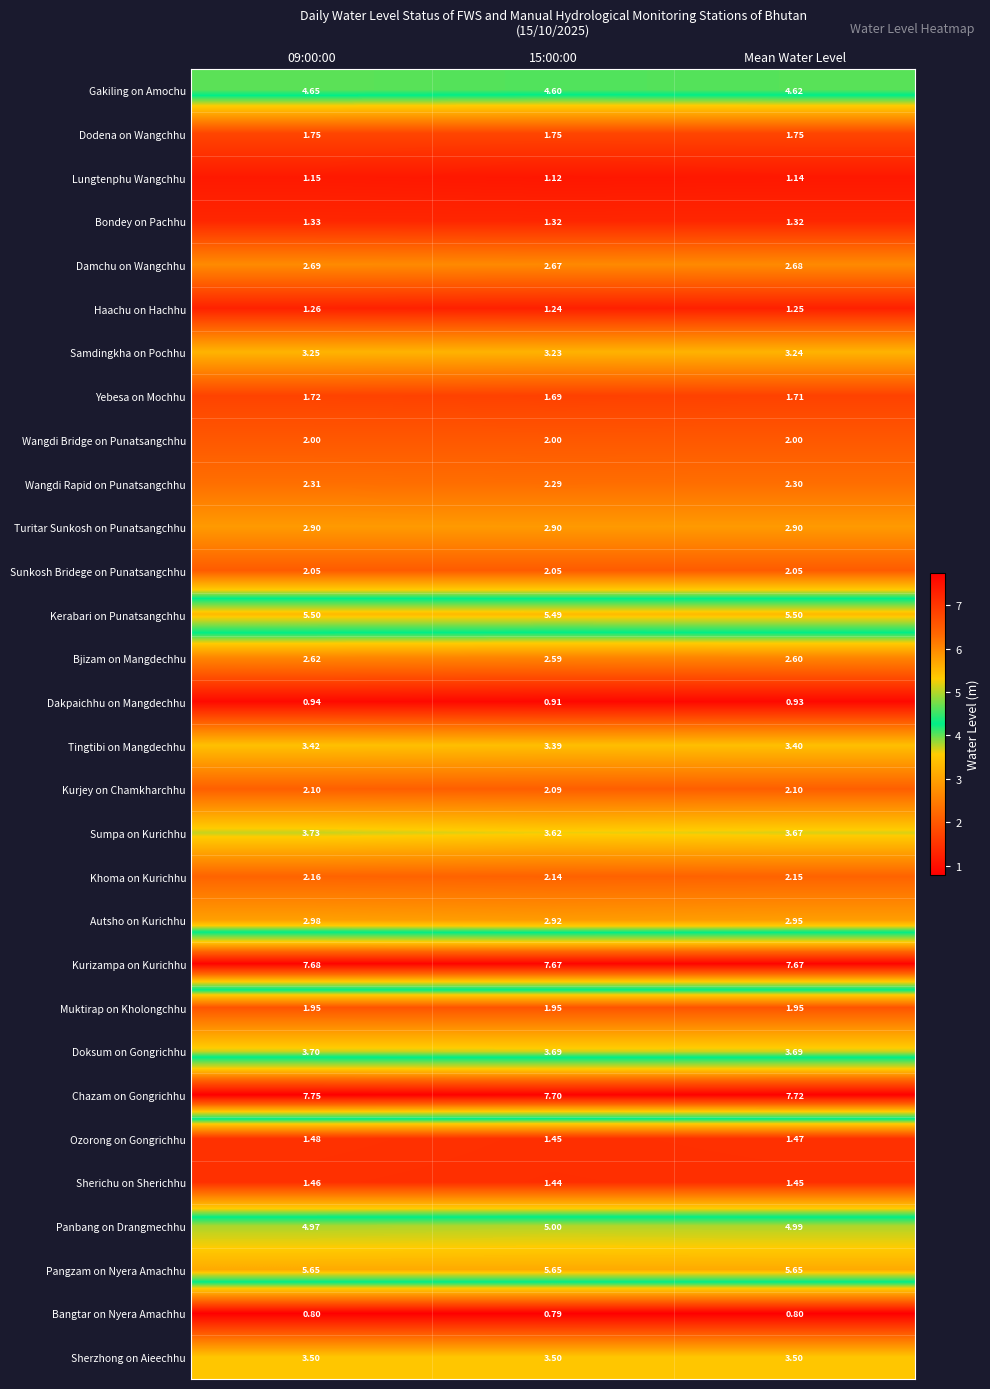

List the series in order of their peak value, highest first.

Chazam on Gongrichhu, Kurizampa on Kurichhu, Pangzam on Nyera Amachhu, Kerabari on Punatsangchhu, Panbang on Drangmechhu, Gakiling on Amochu, Sumpa on Kurichhu, Doksum on Gongrichhu, Sherzhong on Aieechhu, Tingtibi on Mangdechhu, Samdingkha on Pochhu, Autsho on Kurichhu, Turitar Sunkosh on Punatsangchhu, Damchu on Wangchhu, Bjizam on Mangdechhu, Wangdi Rapid on Punatsangchhu, Khoma on Kurichhu, Kurjey on Chamkharchhu, Sunkosh Bridege on Punatsangchhu, Wangdi Bridge on Punatsangchhu, Muktirap on Kholongchhu, Dodena on Wangchhu, Yebesa on Mochhu, Ozorong on Gongrichhu, Sherichu on Sherichhu, Bondey on Pachhu, Haachu on Hachhu, Lungtenphu Wangchhu, Dakpaichhu on Mangdechhu, Bangtar on Nyera Amachhu